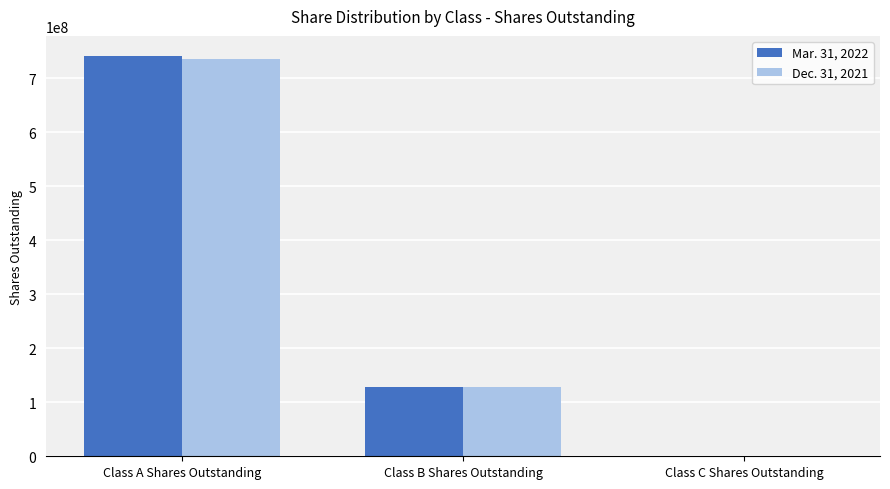

Between Class A Shares Outstanding and Class C Shares Outstanding, which series saw the biggest shift?

Mar. 31, 2022